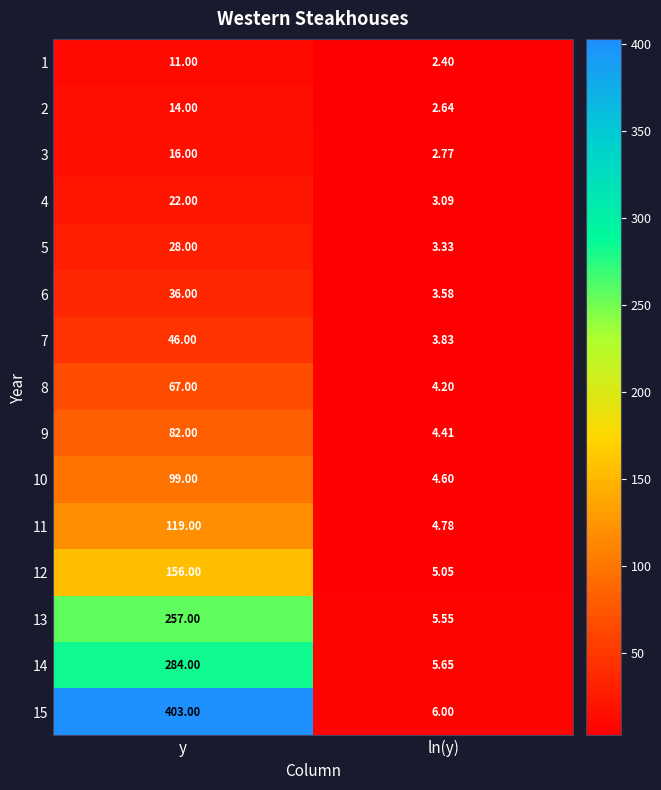

Which label corresponds to the largest value in the chart?

y